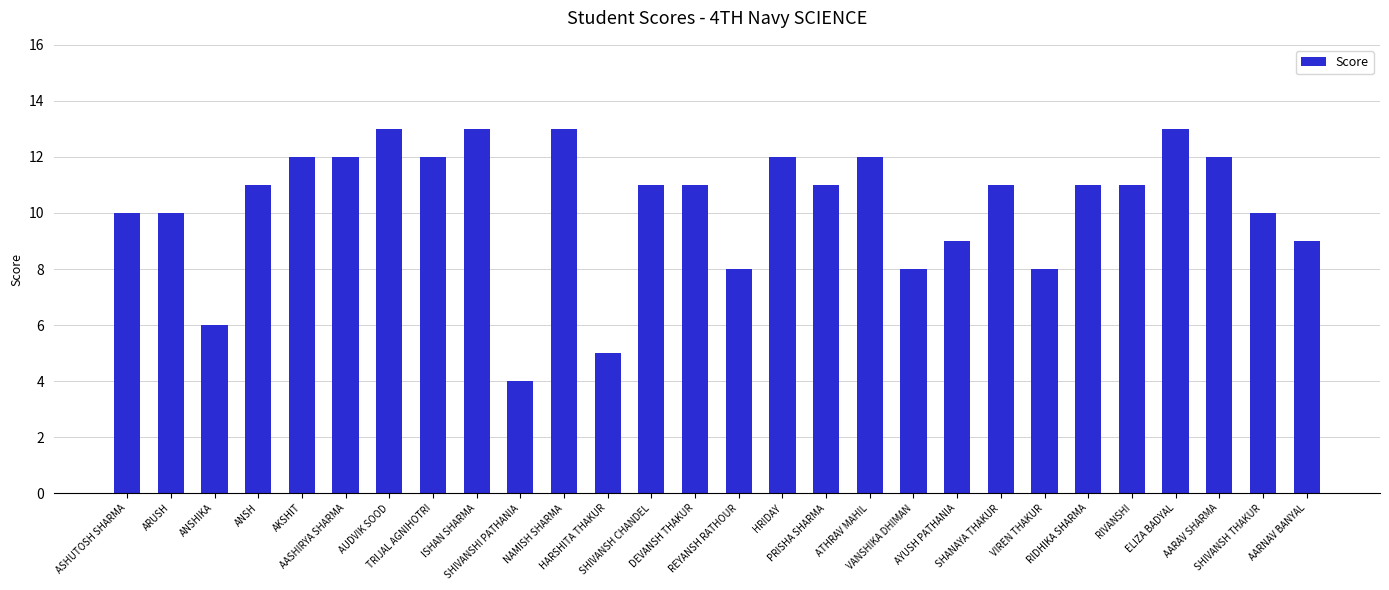

What is the smallest value displayed?

4